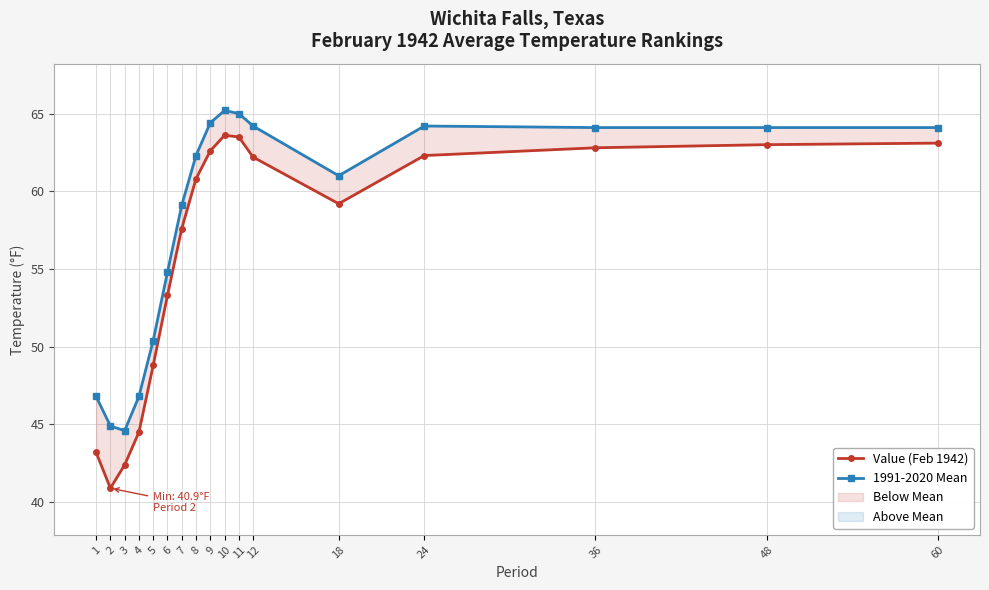

How many lines are shown in the chart?

2